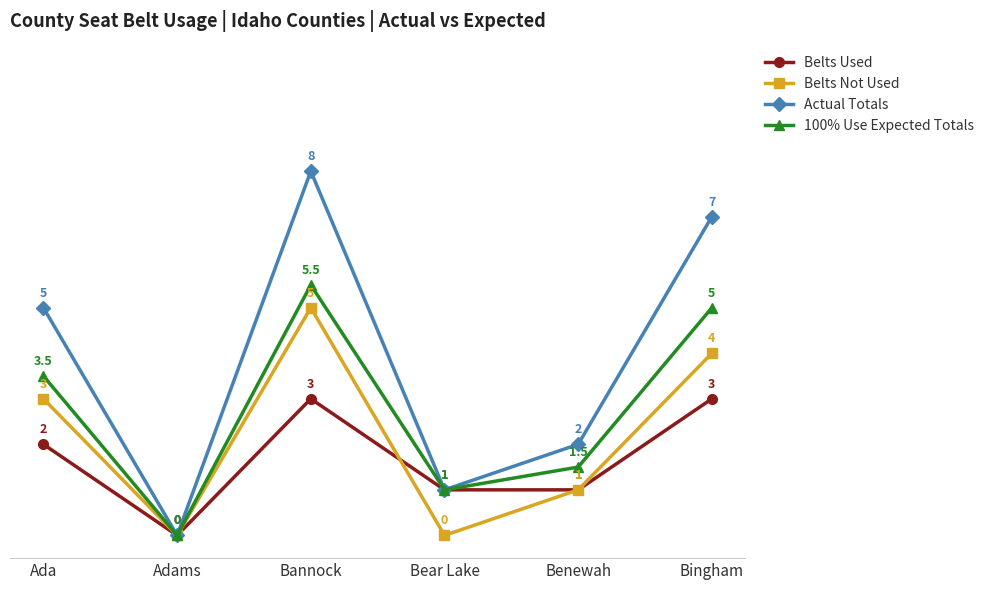

What is the greatest value displayed?

8.0